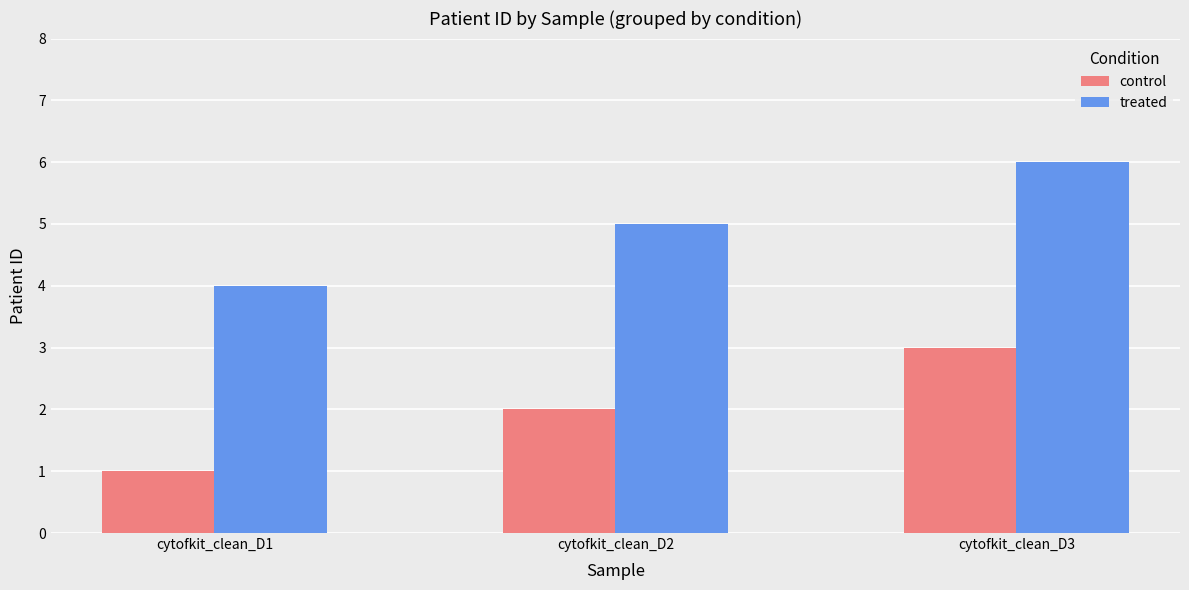

At which category does the chart reach its minimum across all series?

cytofkit_clean_D1